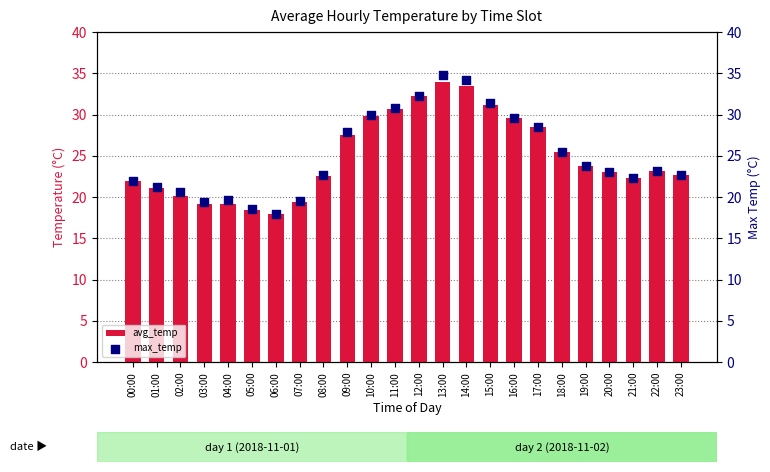

What are all the series names shown in the legend?

avg_temp, max_temp